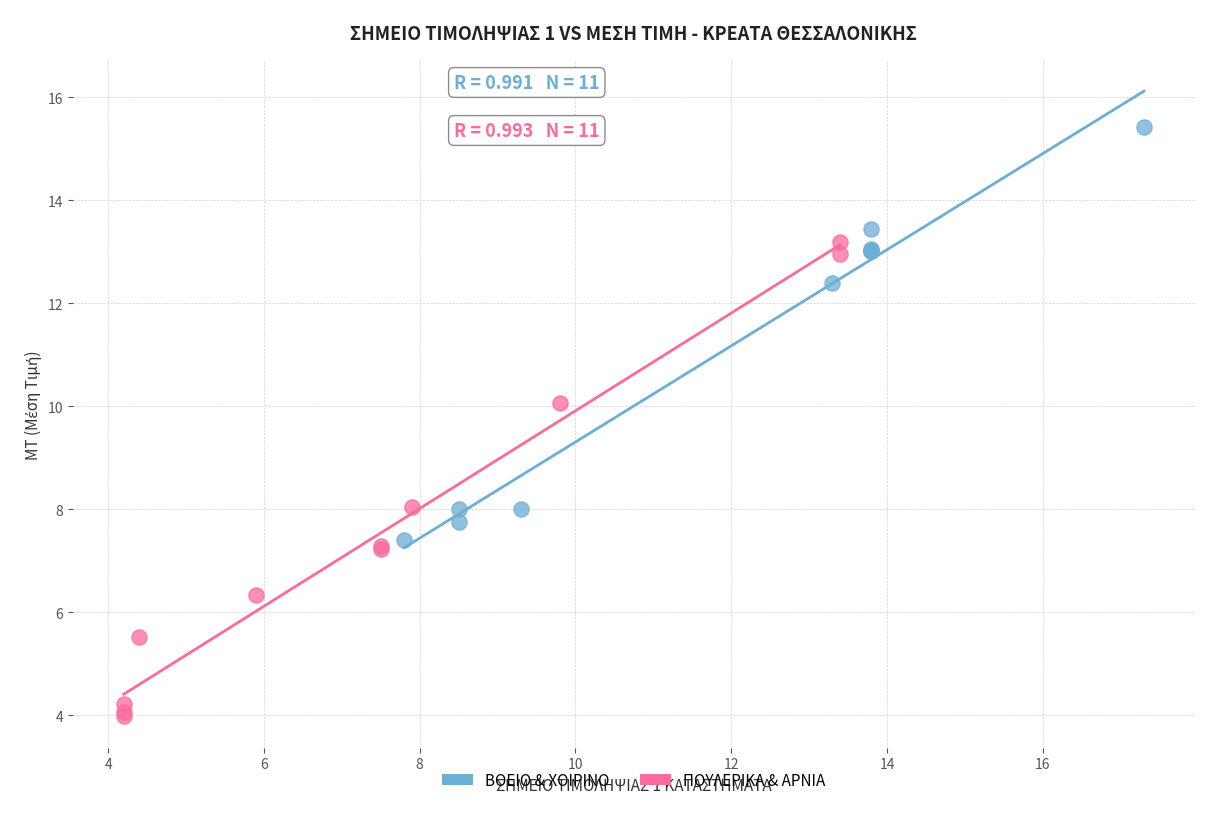

Which series has the widest spread of Y values?

ΠΟΥΛΕΡΙΚΑ & ΑΡΝΙΑ